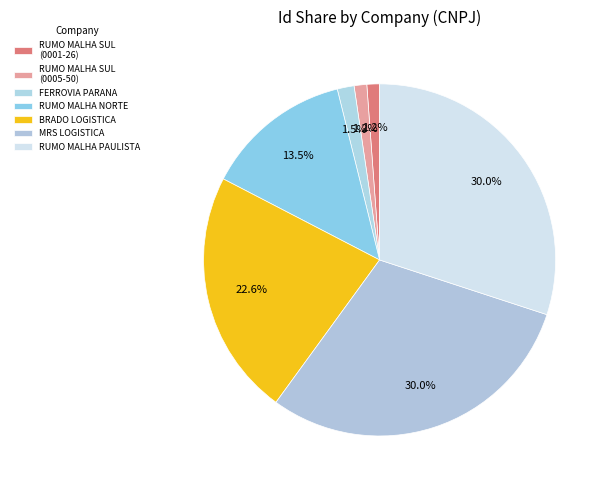

How many slices are in this pie chart?

7